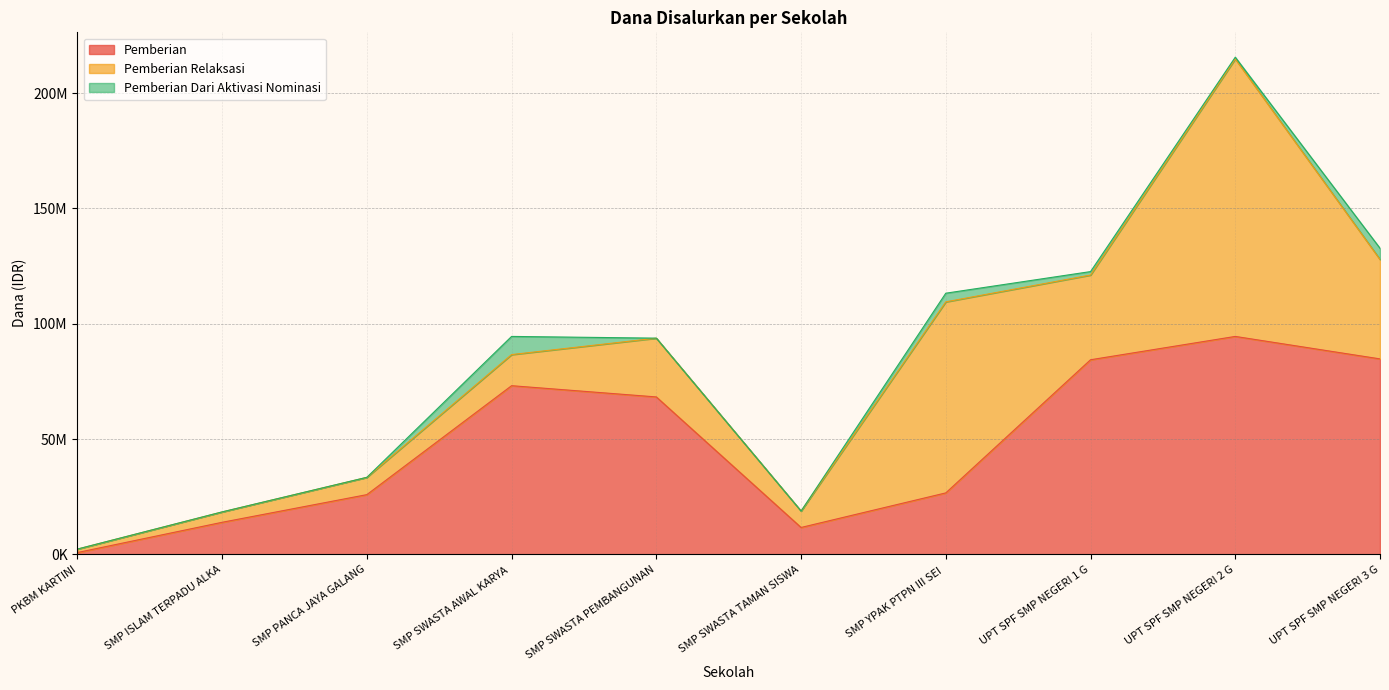

Which series has the largest range (max minus min)?

Pemberian Relaksasi